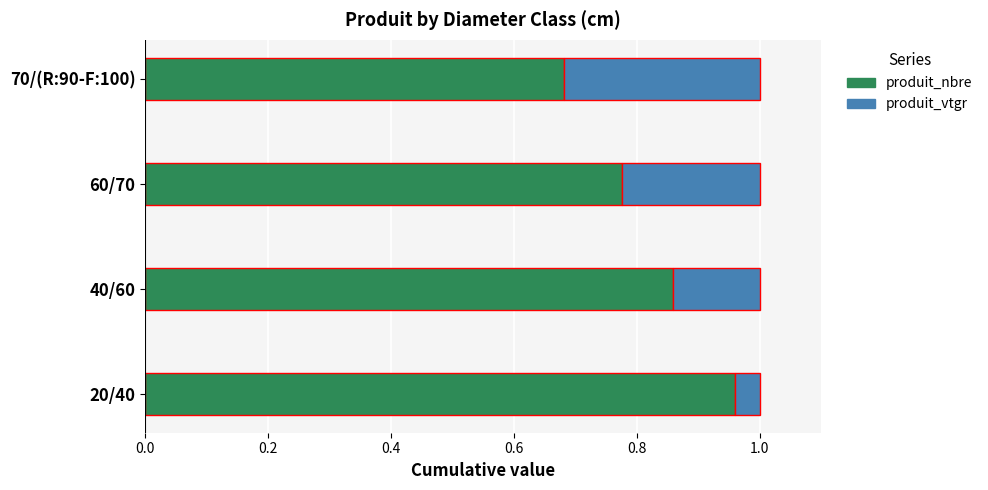

Where is produit_nbre nearest to the value 0?

70/(R:90-F:100)